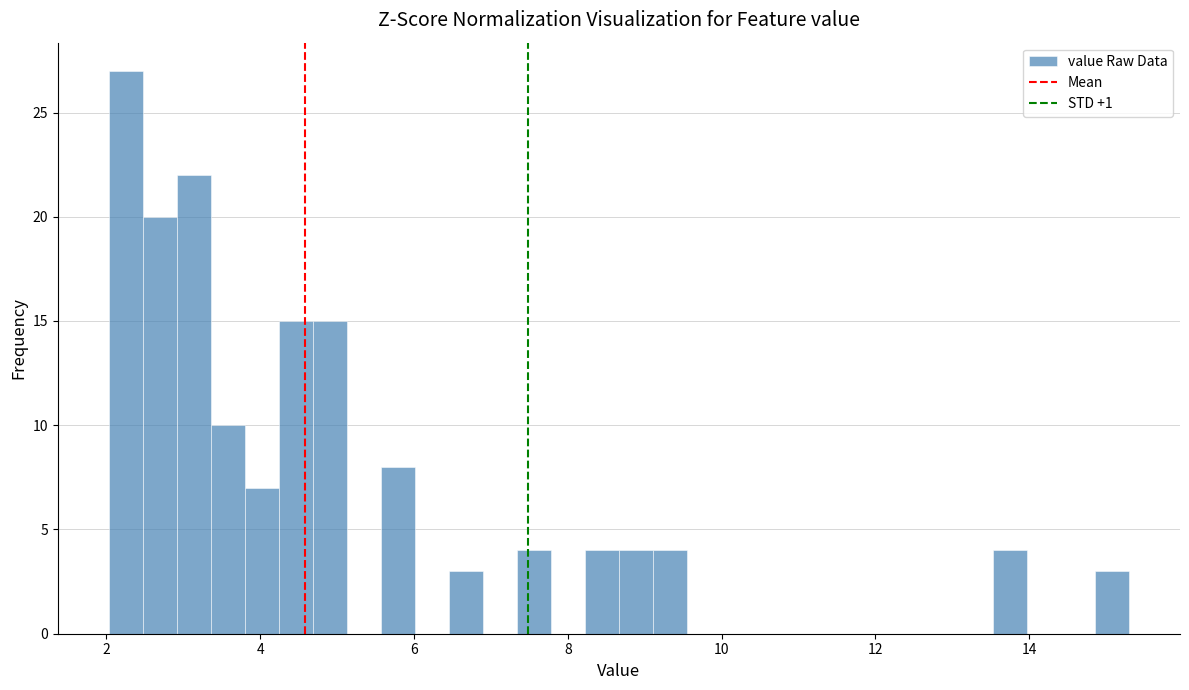

Read against the x-axis, roughly where is the centre of the tallest bar?

2.2